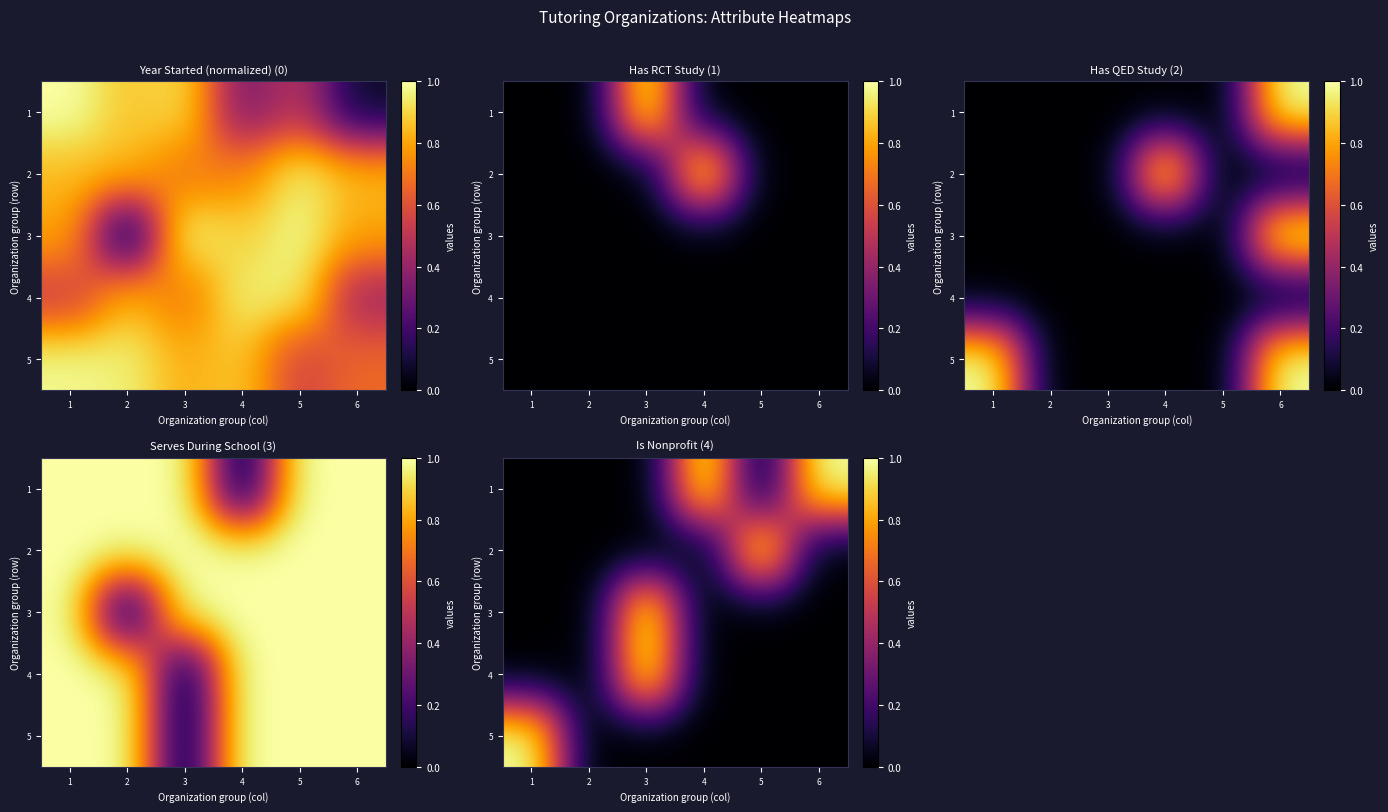

Is it true that 1 equals 0 at 5?

True